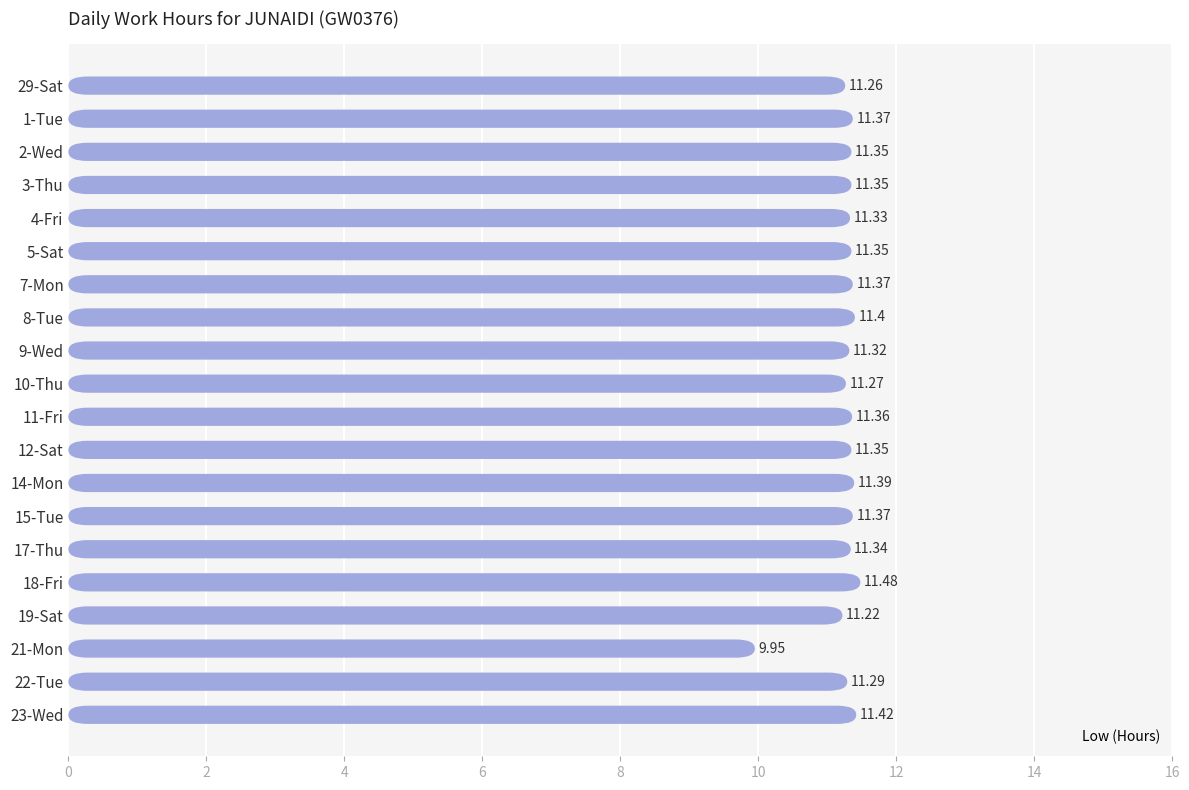

Reading left to right, what are all the values shown in this chart?

11.3	11.4	11.3	11.3	11.3	11.3	11.4	11.4	11.3	11.3	11.4	11.3	11.4	11.4	11.3	11.5	11.2	9.9	11.3	11.4